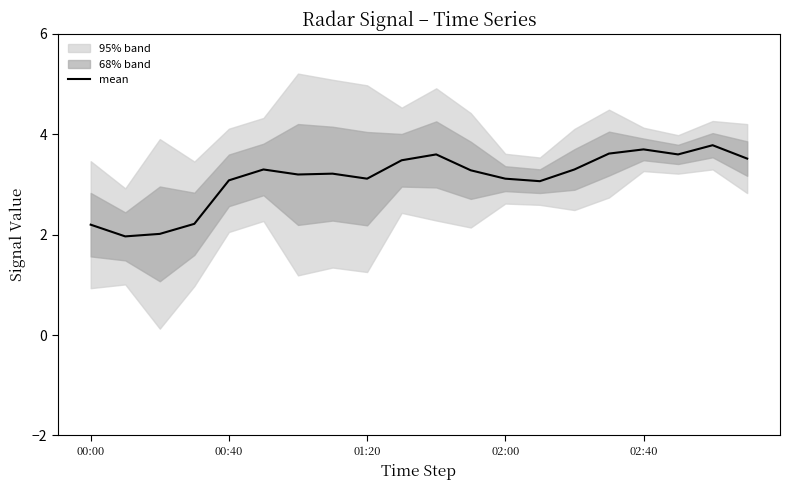

Reading left to right, transcribe all the data shown in this chart.

2.2	2.0	2.0	2.2	3.1	3.3	3.2	3.2	3.1	3.5	3.6	3.3	3.1	3.1	3.3	3.6	3.7	3.6	3.8	3.5